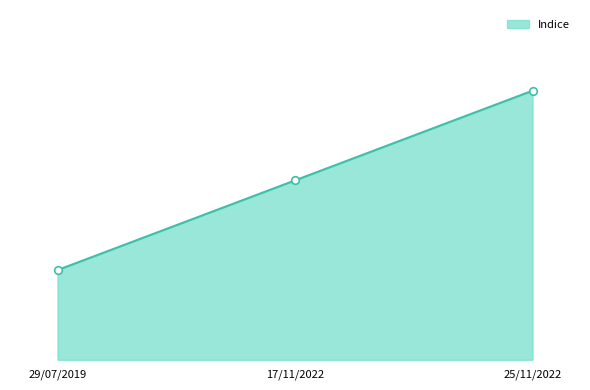

Which has a higher value, 29/07/2019 or 17/11/2022?

17/11/2022